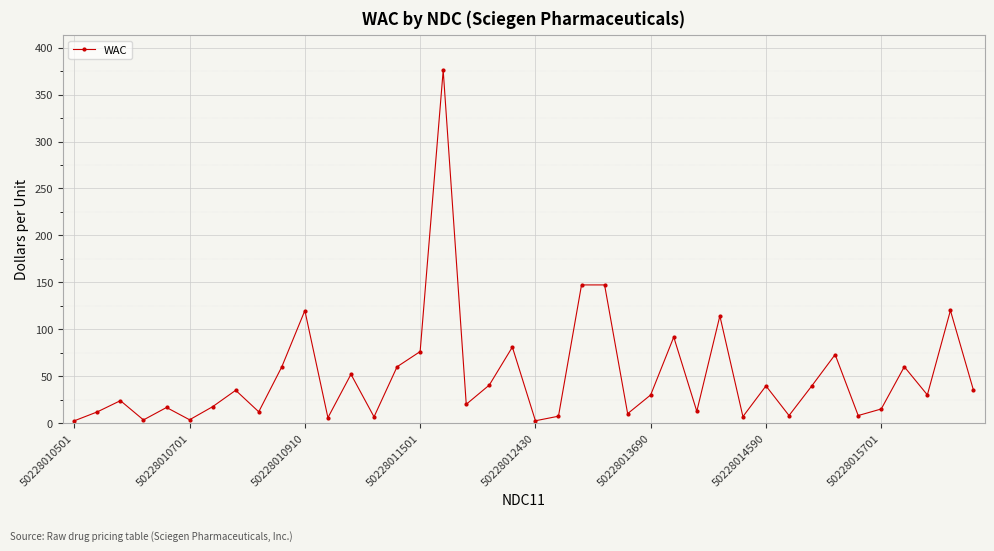

What is the value of the 28th point from the left?

12.5